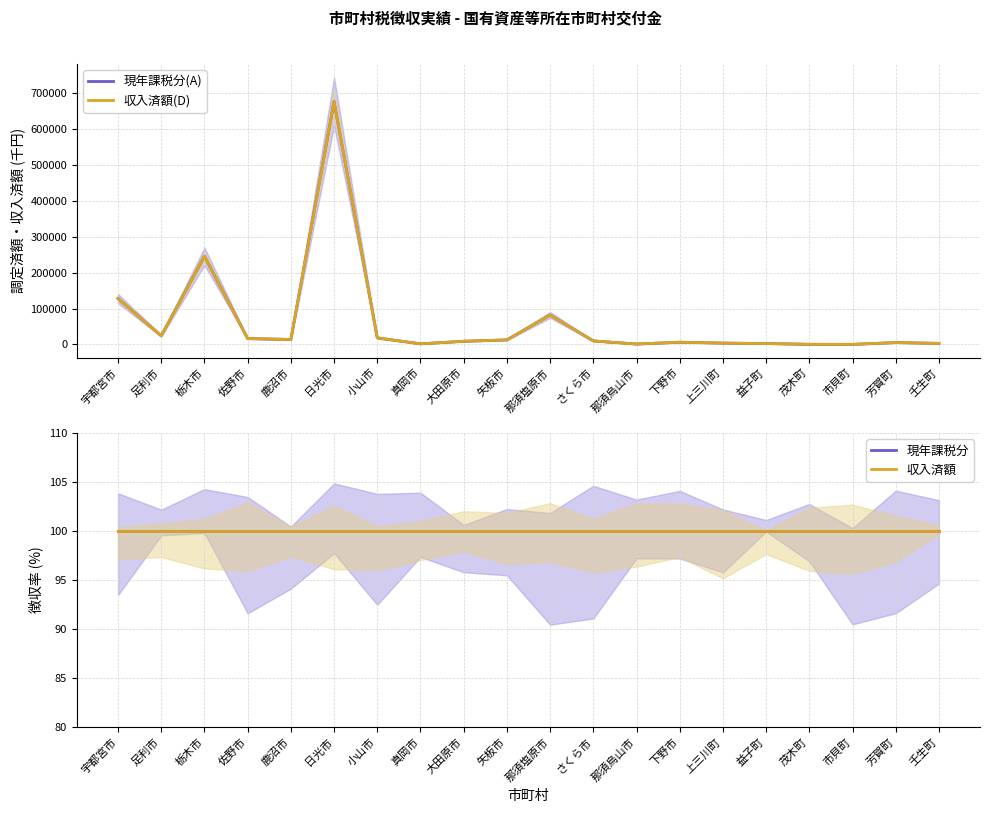

Rank the series at 鹿沼市 from lowest to highest value.

現年課税分, 収入済額, 現年課税分(A), 収入済額(D)